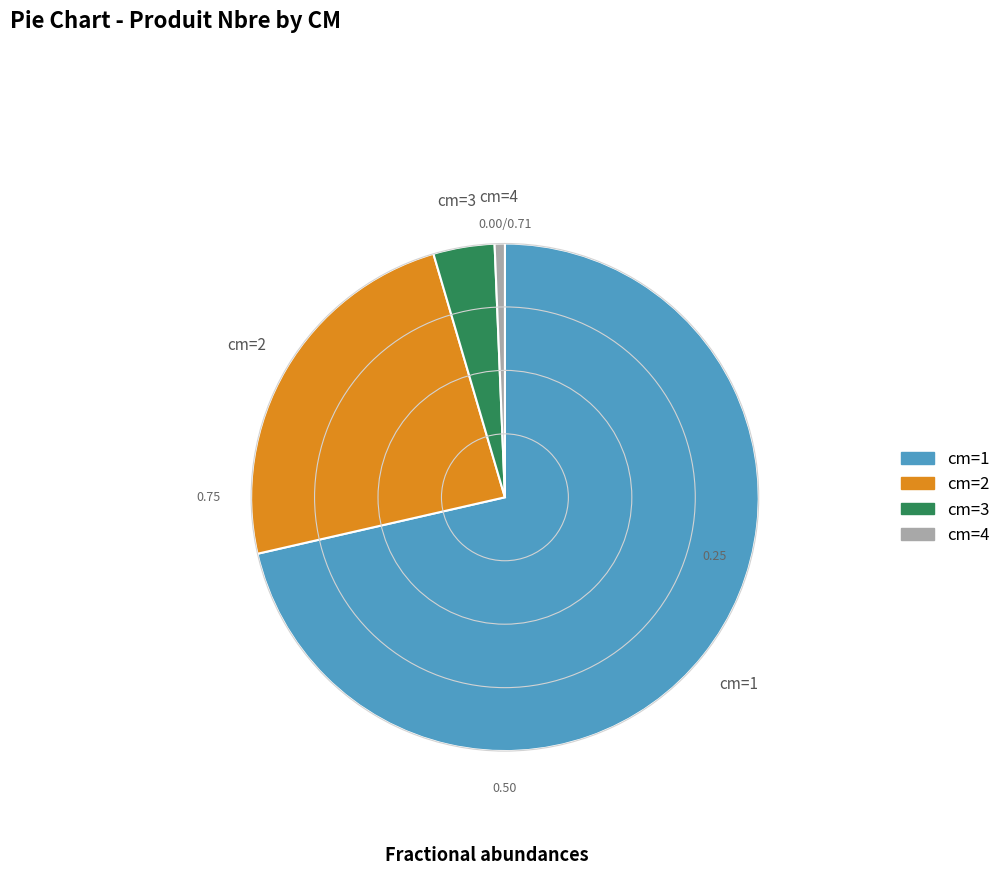

How many segments does this pie chart have?

4